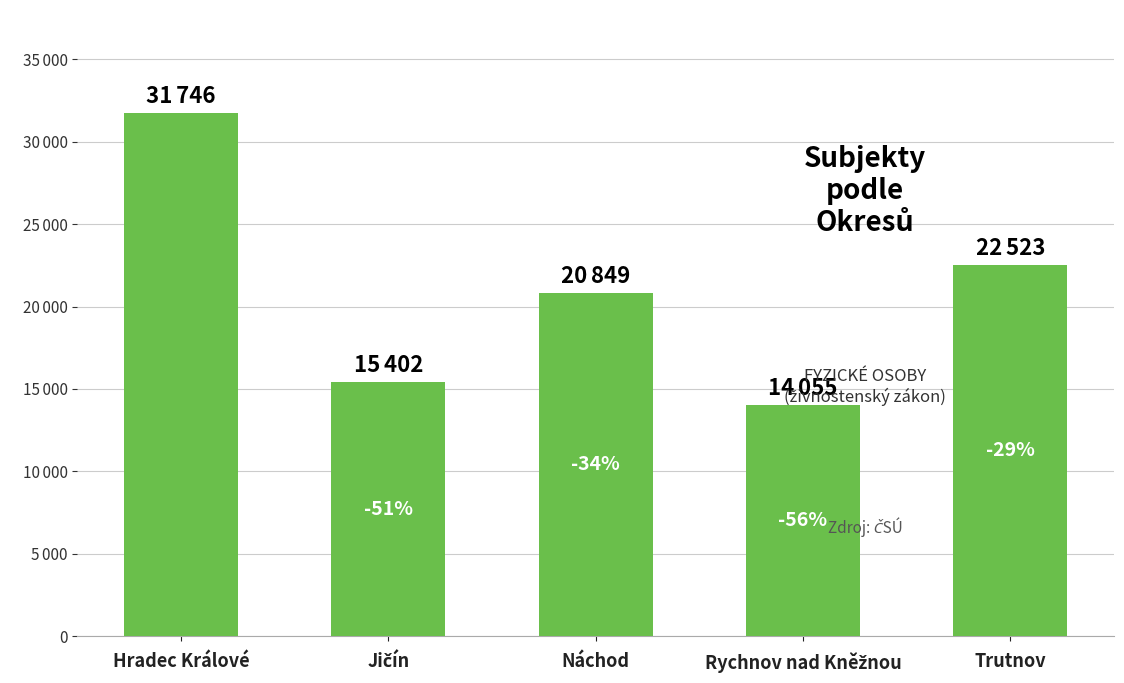

Rank the categories by value from highest to lowest.

Hradec Králové, Trutnov, Náchod, Jičín, Rychnov nad Kněžnou